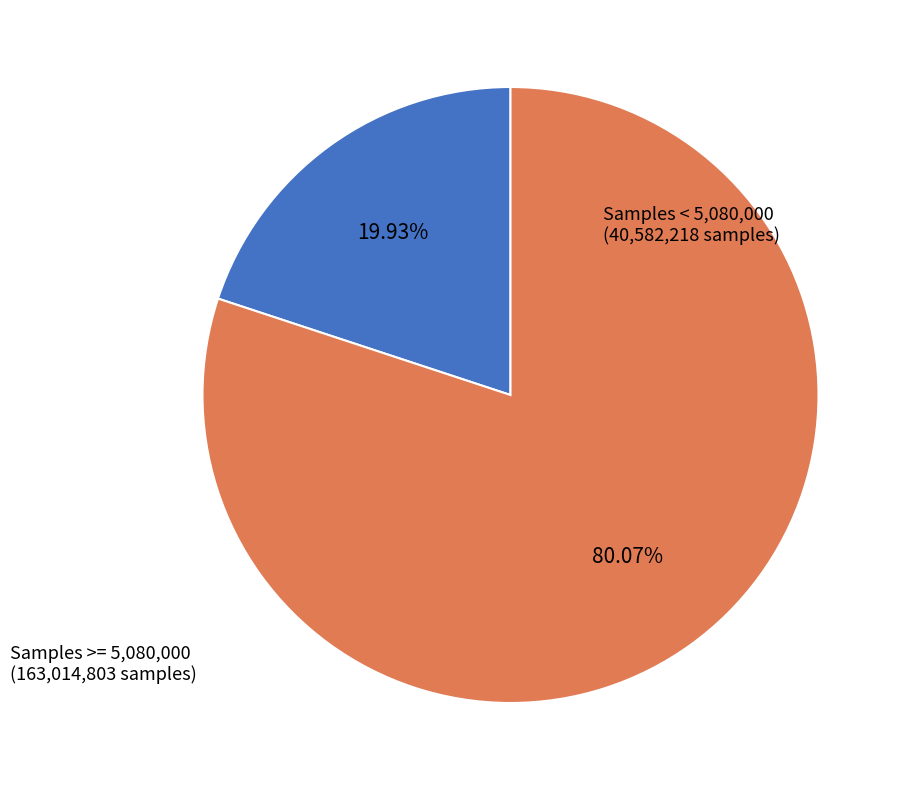

Is there a majority slice in this chart?

Yes